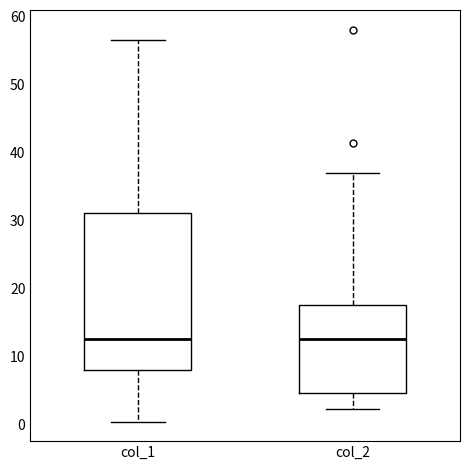

Reading left to right, read every box against the y-axis: the position of its median line, the range the box covers, and the ends of its whiskers. The values are not printed on the chart, so give them approximately, as read against the axis.

col_1: median 13, box 8 to 31, whiskers 1 to 57
col_2: median 13, box 5 to 18, whiskers 2 to 37